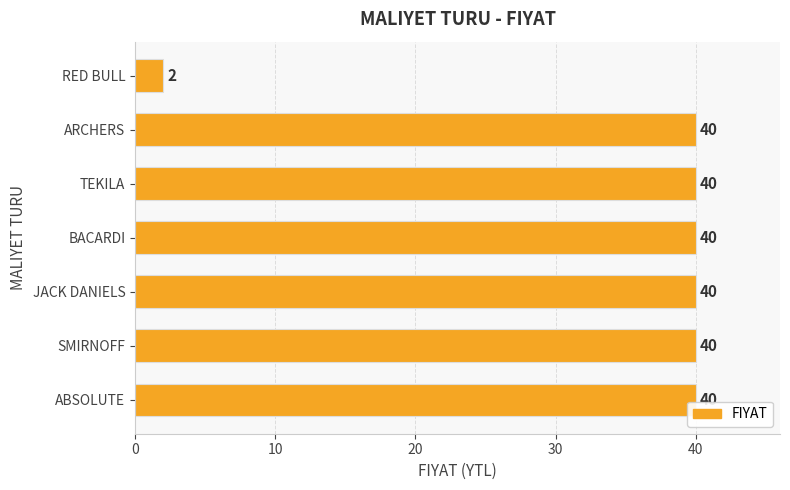

At which category does the chart reach its minimum across all series?

RED BULL